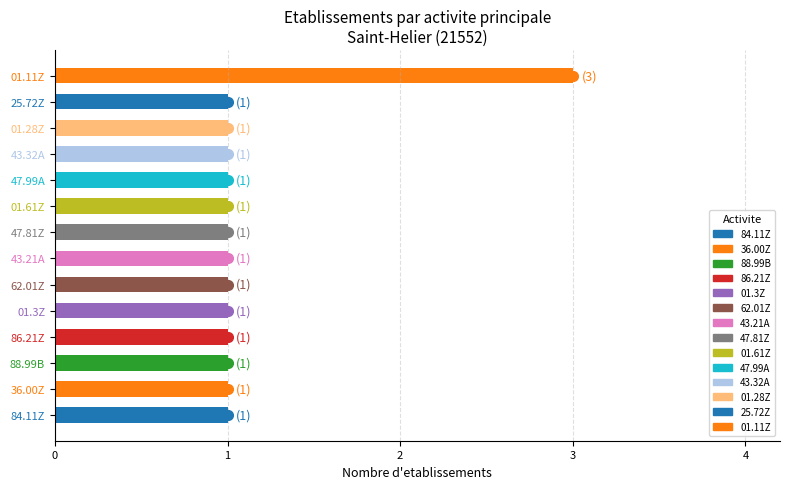

What is the sum of all values?

16